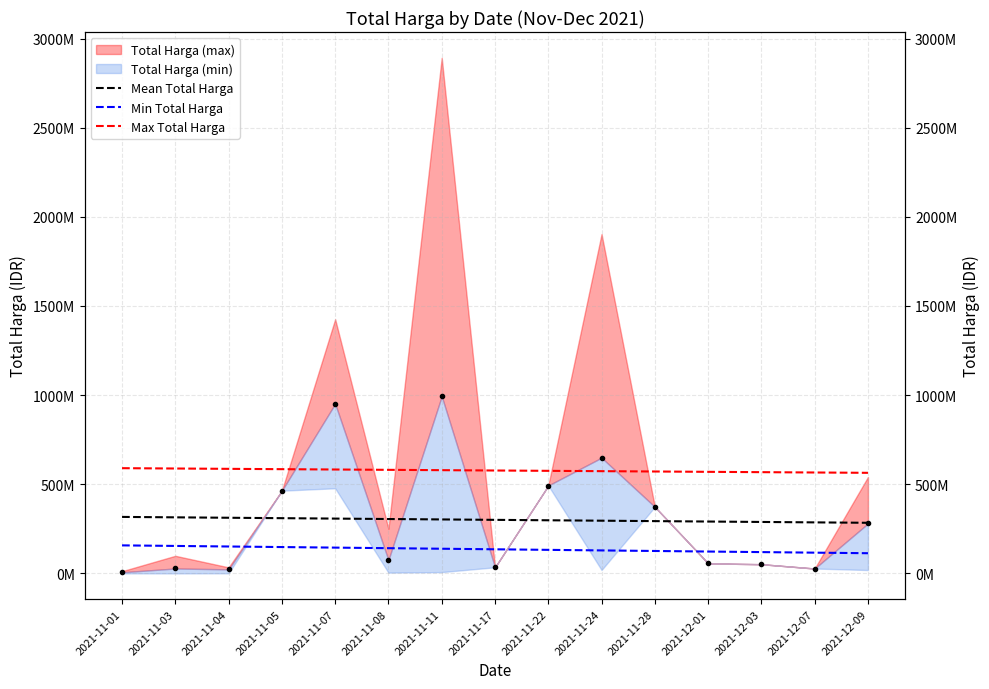

True or false: Min Total Harga and Mean Total Harga cross at least once.

False